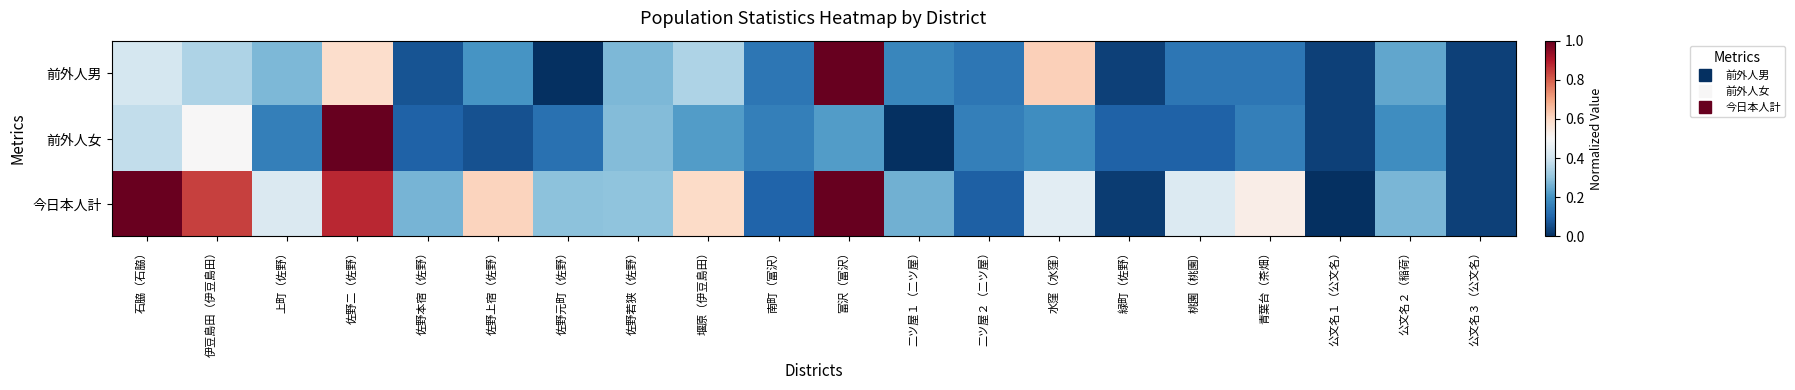

Reading right to left, list all the values displayed in this chart.

前外人男: 公文名３（公文名）=0.0	公文名２（稲荷）=0.2	公文名１（公文名）=0.0	青葉台（茶畑）=0.1	桃園（桃園）=0.1	緑町（佐野）=0.0	水窪（水窪）=0.6	二ツ屋２（二ツ屋）=0.1	二ツ屋１（二ツ屋）=0.2	富沢（富沢）=1.0	南町（富沢）=0.1	堰原（伊豆島田）=0.3	佐野若狭（佐野）=0.3	佐野元町（佐野）=0.0	佐野上宿（佐野）=0.2	佐野本宿（佐野）=0.1	佐野二（佐野）=0.6	上町（佐野）=0.3	伊豆島田（伊豆島田）=0.3	石脇（石脇）=0.4
前外人女: 公文名３（公文名）=0.0	公文名２（稲荷）=0.2	公文名１（公文名）=0.0	青葉台（茶畑）=0.2	桃園（桃園）=0.1	緑町（佐野）=0.1	水窪（水窪）=0.2	二ツ屋２（二ツ屋）=0.2	二ツ屋１（二ツ屋）=0.0	富沢（富沢）=0.2	南町（富沢）=0.2	堰原（伊豆島田）=0.2	佐野若狭（佐野）=0.3	佐野元町（佐野）=0.1	佐野上宿（佐野）=0.1	佐野本宿（佐野）=0.1	佐野二（佐野）=1.0	上町（佐野）=0.2	伊豆島田（伊豆島田）=0.5	石脇（石脇）=0.4
今日本人計: 公文名３（公文名）=0.0	公文名２（稲荷）=0.3	公文名１（公文名）=0.0	青葉台（茶畑）=0.5	桃園（桃園）=0.4	緑町（佐野）=0.0	水窪（水窪）=0.4	二ツ屋２（二ツ屋）=0.1	二ツ屋１（二ツ屋）=0.3	富沢（富沢）=1.0	南町（富沢）=0.1	堰原（伊豆島田）=0.6	佐野若狭（佐野）=0.3	佐野元町（佐野）=0.3	佐野上宿（佐野）=0.6	佐野本宿（佐野）=0.3	佐野二（佐野）=0.9	上町（佐野）=0.4	伊豆島田（伊豆島田）=0.8	石脇（石脇）=1.0